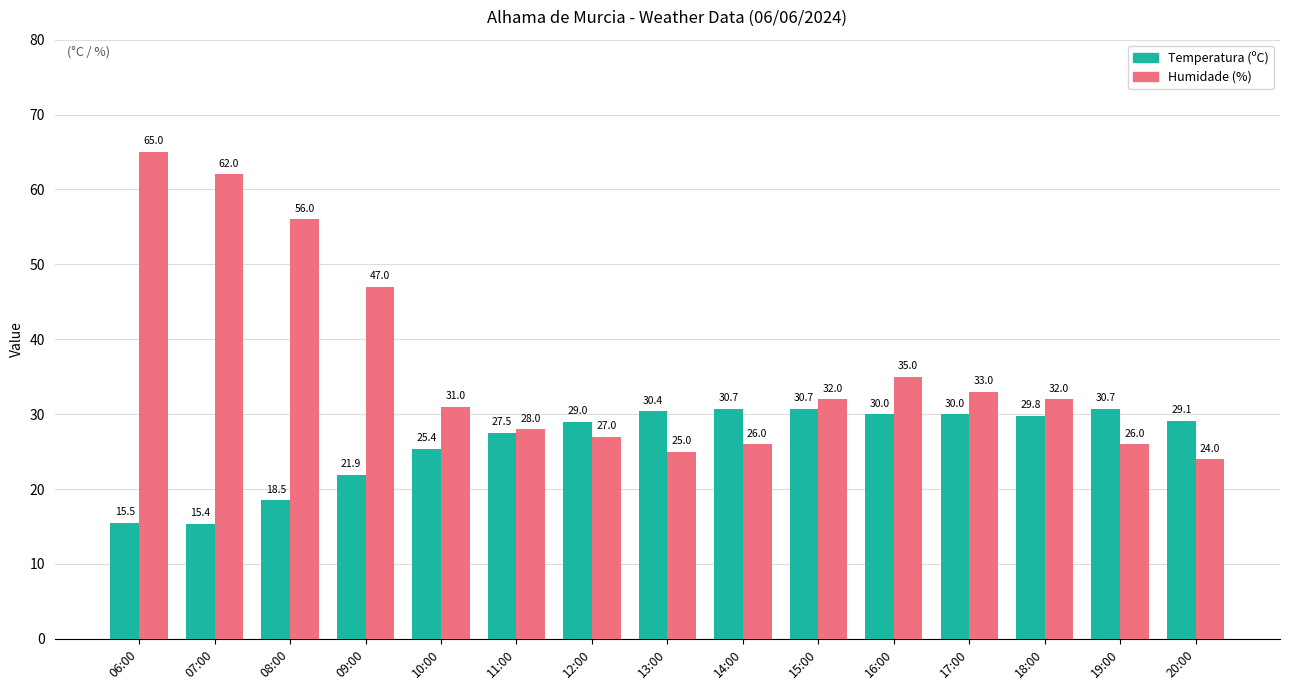

At which category is the sum across all series the highest?

06:00